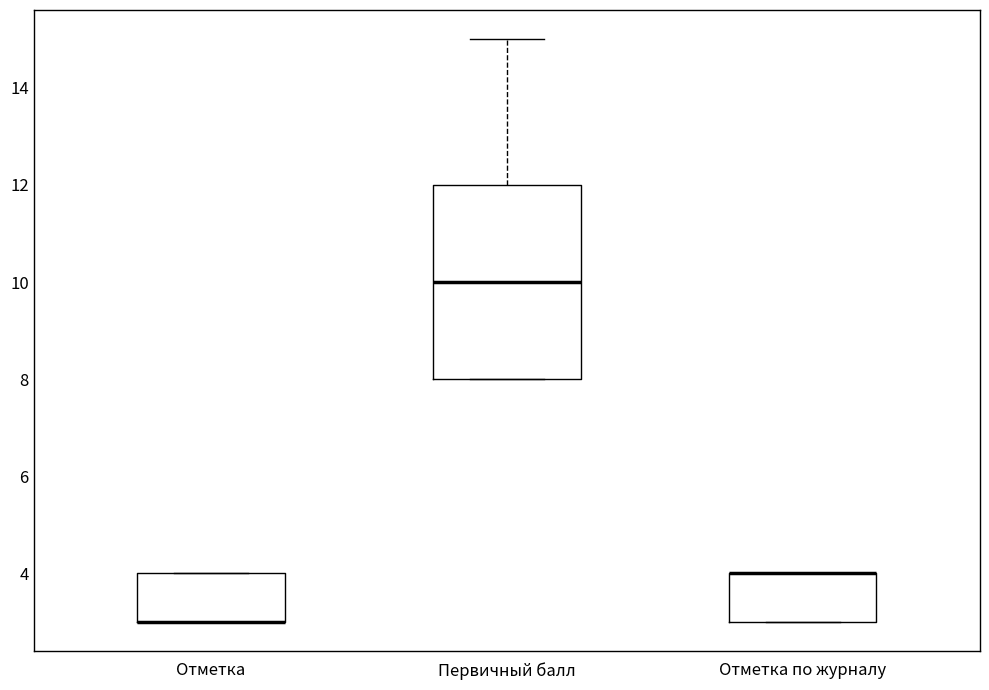

Reading left to right, read every box against the y-axis: the position of its median line, the range the box covers, and the ends of its whiskers. The values are not printed on the chart, so give them approximately, as read against the axis.

Отметка: median 3 (drawn on the box's lower edge), box 3 to 4, whiskers 3 to 4
Первичный балл: median 10, box 8 to 12, whiskers 8 to 15
Отметка по журналу: median 4 (drawn on the box's upper edge), box 3 to 4, whiskers 3 to 4